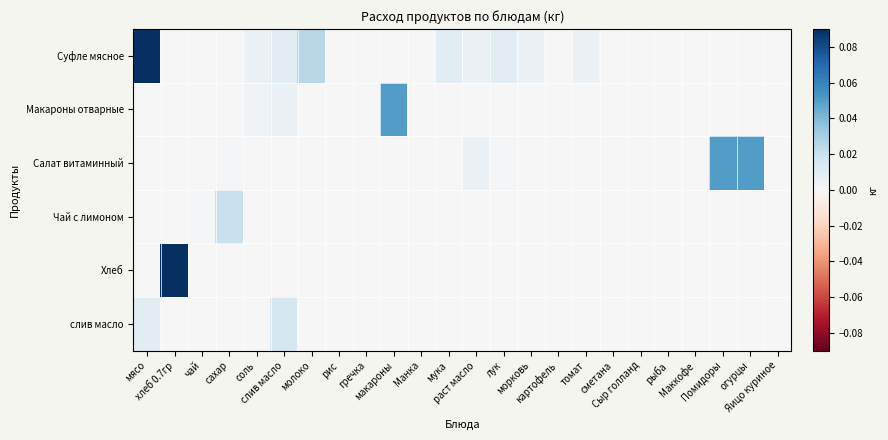

Reading left to right, what are all the values shown in this chart?

Суфле мясное: мясо=0.1	хлеб 0.7гр=0.0	чай=0.0	сахар=0.0	соль=0.0	слив масло=0.0	молоко=0.0	рис=0.0	гречка=0.0	макароны=0.0	Манка=0.0	мука=0.0	раст масло=0.0	лук=0.0	морковь=0.0	картофель=0.0	томат=0.0	сметана=0.0	Сыр голланд=0.0	рыба=0.0	Маккофе=0.0	Помидоры=0.0	огурцы=0.0	Яицо куриное=0.0
Макароны отварные: мясо=0.0	хлеб 0.7гр=0.0	чай=0.0	сахар=0.0	соль=0.0	слив масло=0.0	молоко=0.0	рис=0.0	гречка=0.0	макароны=0.1	Манка=0.0	мука=0.0	раст масло=0.0	лук=0.0	морковь=0.0	картофель=0.0	томат=0.0	сметана=0.0	Сыр голланд=0.0	рыба=0.0	Маккофе=0.0	Помидоры=0.0	огурцы=0.0	Яицо куриное=0.0
Салат витаминный: мясо=0.0	хлеб 0.7гр=0.0	чай=0.0	сахар=0.0	соль=0.0	слив масло=0.0	молоко=0.0	рис=0.0	гречка=0.0	макароны=0.0	Манка=0.0	мука=0.0	раст масло=0.0	лук=0.0	морковь=0.0	картофель=0.0	томат=0.0	сметана=0.0	Сыр голланд=0.0	рыба=0.0	Маккофе=0.0	Помидоры=0.1	огурцы=0.1	Яицо куриное=0.0
Чай с лимоном: мясо=0.0	хлеб 0.7гр=0.0	чай=0.0	сахар=0.0	соль=0.0	слив масло=0.0	молоко=0.0	рис=0.0	гречка=0.0	макароны=0.0	Манка=0.0	мука=0.0	раст масло=0.0	лук=0.0	морковь=0.0	картофель=0.0	томат=0.0	сметана=0.0	Сыр голланд=0.0	рыба=0.0	Маккофе=0.0	Помидоры=0.0	огурцы=0.0	Яицо куриное=0.0
Хлеб: мясо=0.0	хлеб 0.7гр=0.1	чай=0.0	сахар=0.0	соль=0.0	слив масло=0.0	молоко=0.0	рис=0.0	гречка=0.0	макароны=0.0	Манка=0.0	мука=0.0	раст масло=0.0	лук=0.0	морковь=0.0	картофель=0.0	томат=0.0	сметана=0.0	Сыр голланд=0.0	рыба=0.0	Маккофе=0.0	Помидоры=0.0	огурцы=0.0	Яицо куриное=0.0
слив масло: мясо=0.0	хлеб 0.7гр=0.0	чай=0.0	сахар=0.0	соль=0.0	слив масло=0.0	молоко=0.0	рис=0.0	гречка=0.0	макароны=0.0	Манка=0.0	мука=0.0	раст масло=0.0	лук=0.0	морковь=0.0	картофель=0.0	томат=0.0	сметана=0.0	Сыр голланд=0.0	рыба=0.0	Маккофе=0.0	Помидоры=0.0	огурцы=0.0	Яицо куриное=0.0